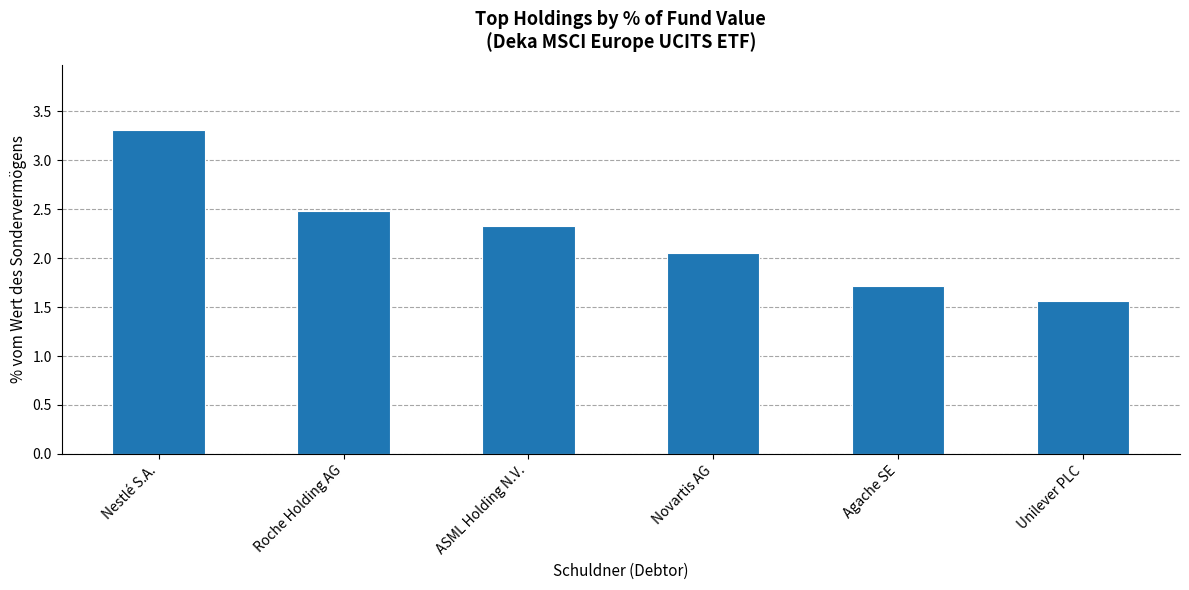

What is the difference between the maximum and minimum values?

1.7